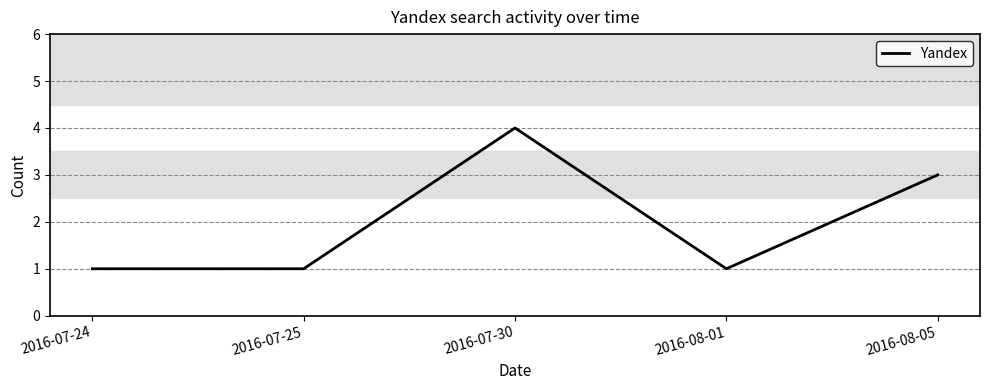

What position from the right is 2016-07-25?

4